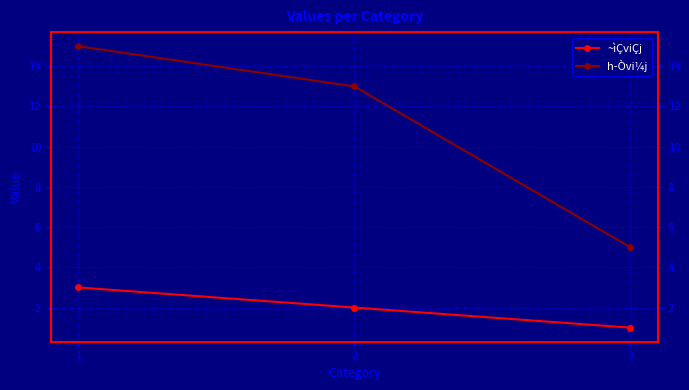

Read the ~ìÇviÇj value at 1.

3